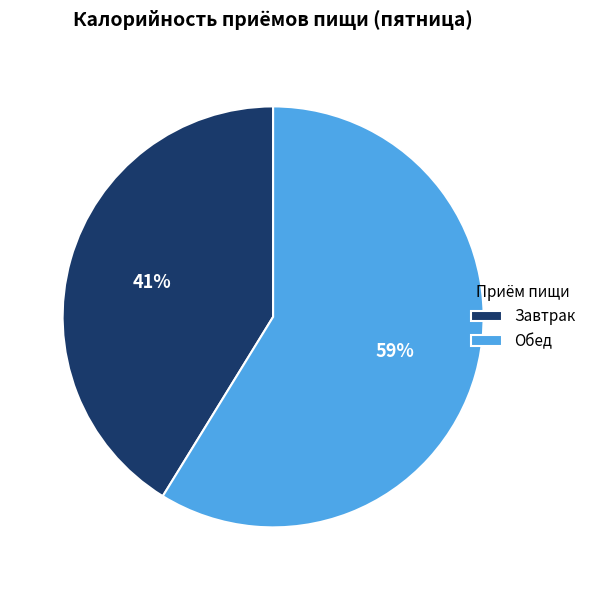

To the nearest percent, what is the combined percentage of Завтрак and Обед?

100%